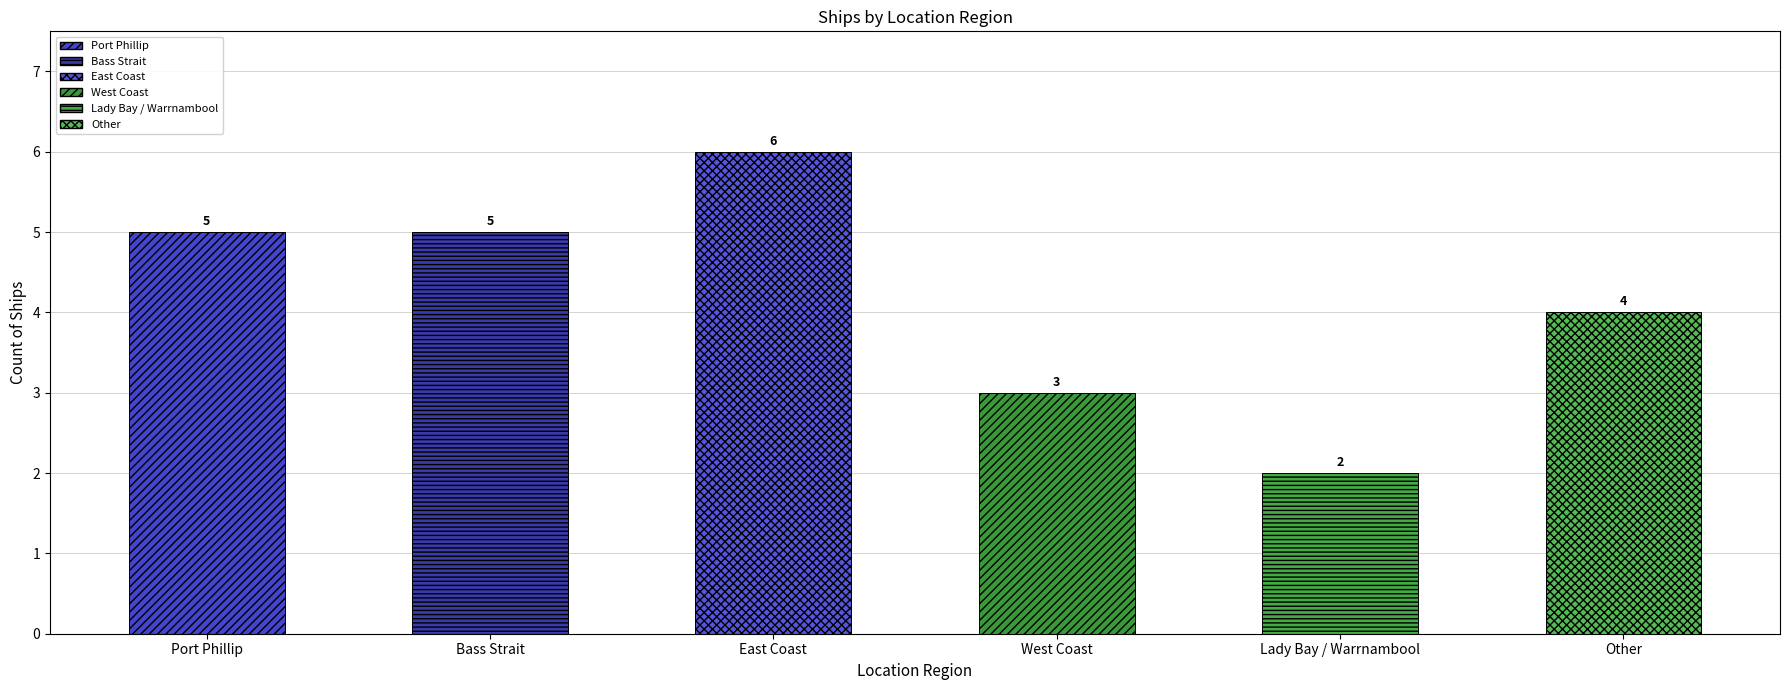

At which label is the value closest to 4?

Other